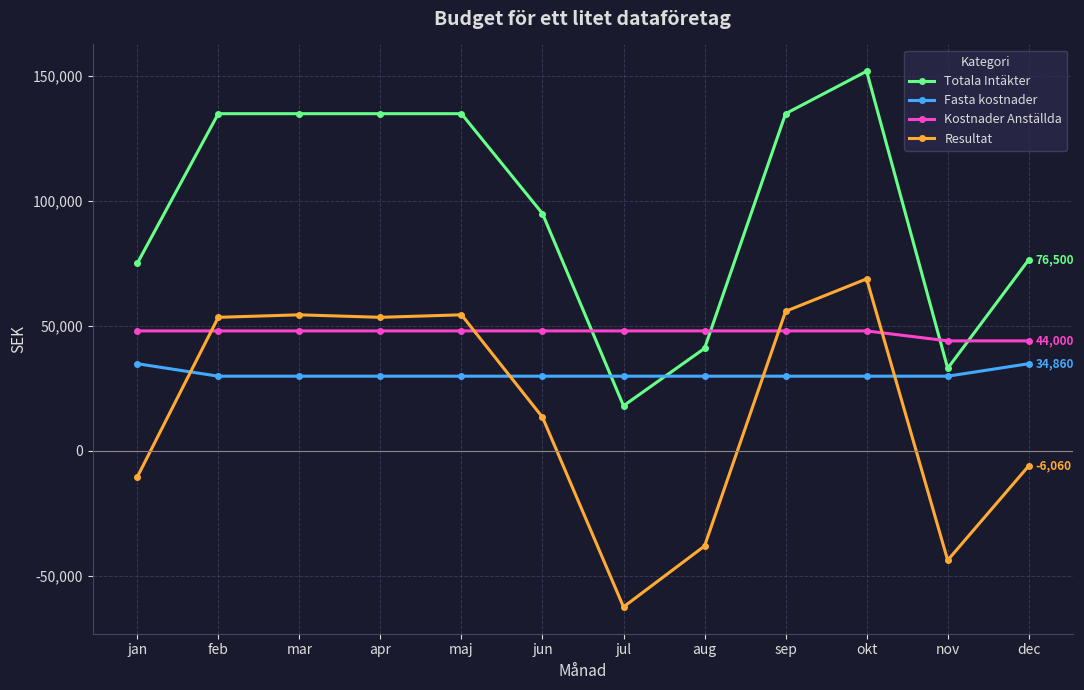

True or false: Fasta kostnader and Totala Intäkter intersect in this chart.

True